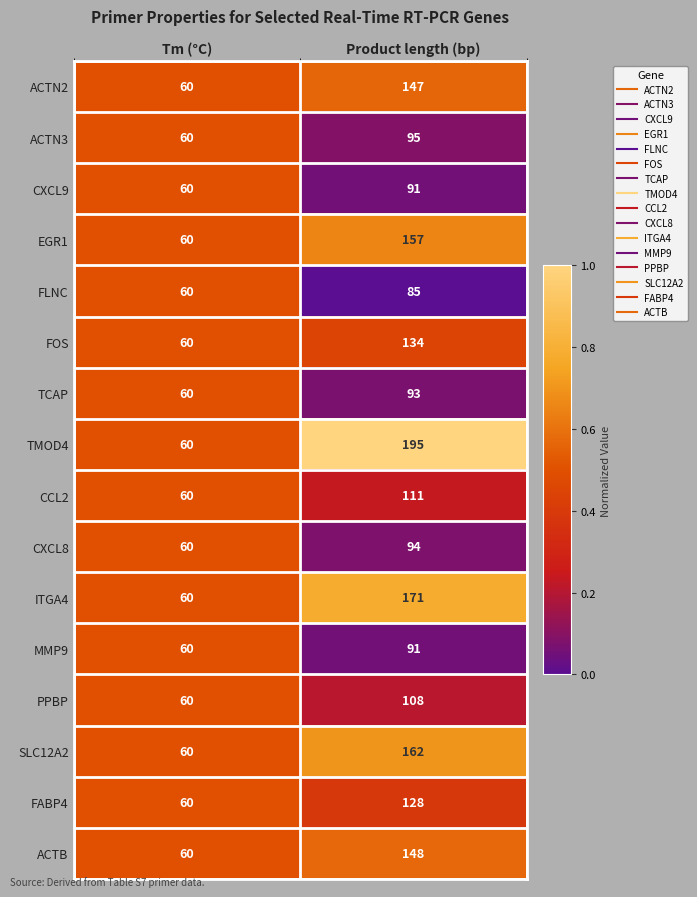

Which series changed the most between Tm (°C) and Product length (bp)?

TMOD4